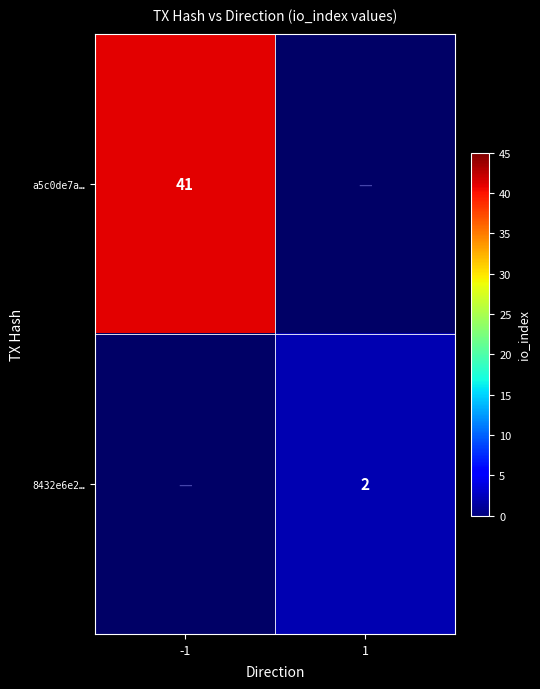

The value of a5c0de7a… at -1 is 21. True or false?

False